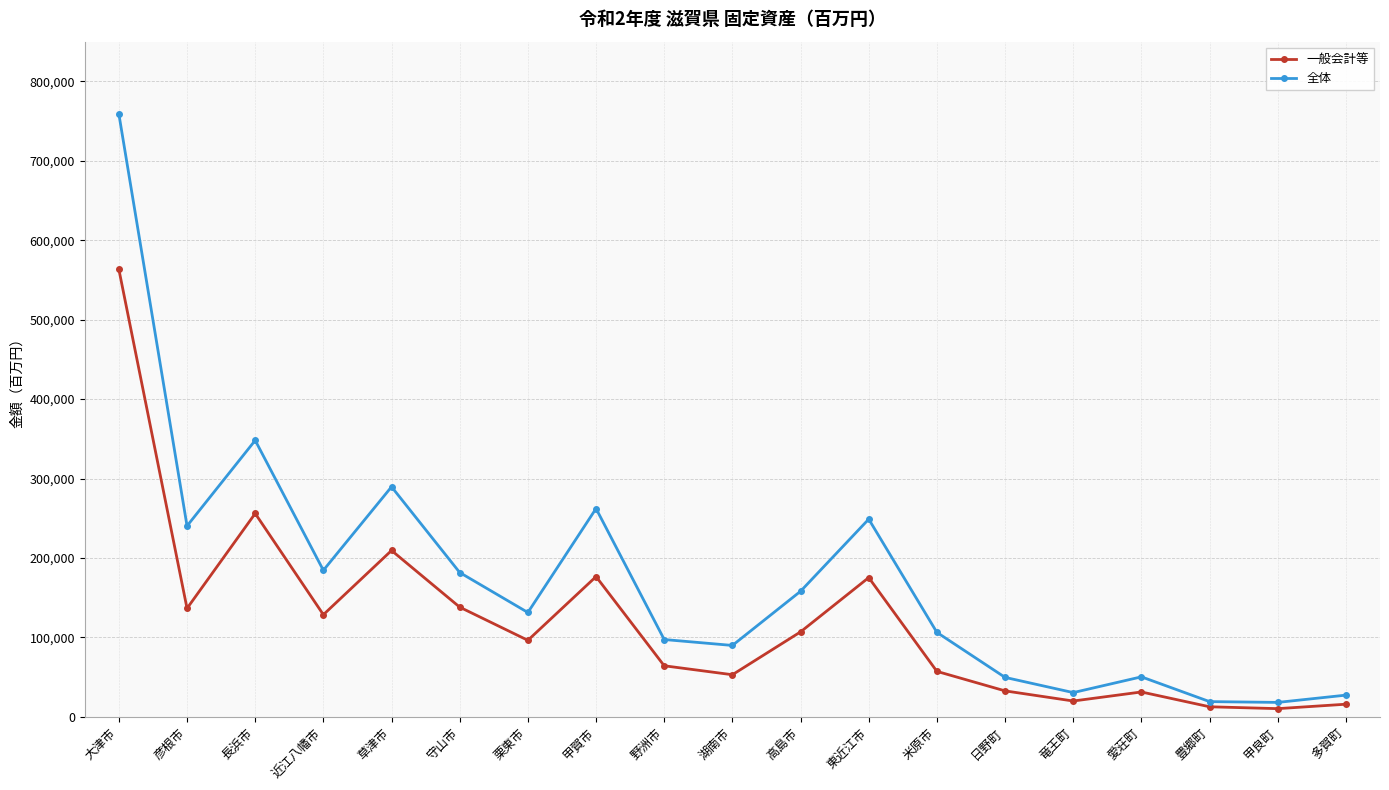

What is the difference between the 全体 values at 守山市 and 東近江市?

67165